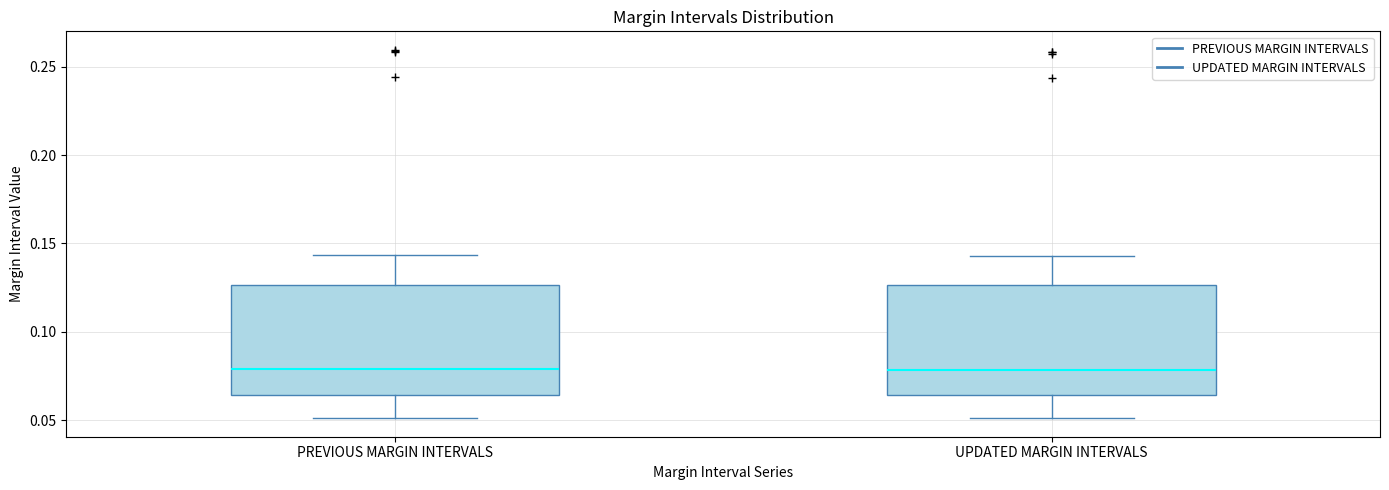

Where does the upper whisker of the box for PREVIOUS MARGIN INTERVALS end on the y-axis? The values are not printed on the chart, so give them approximately, as read against the axis.

0.145